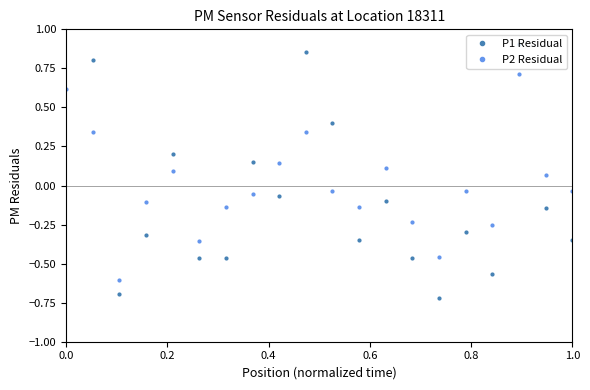

How many times do P2 Residual and P1 Residual cross each other?

9